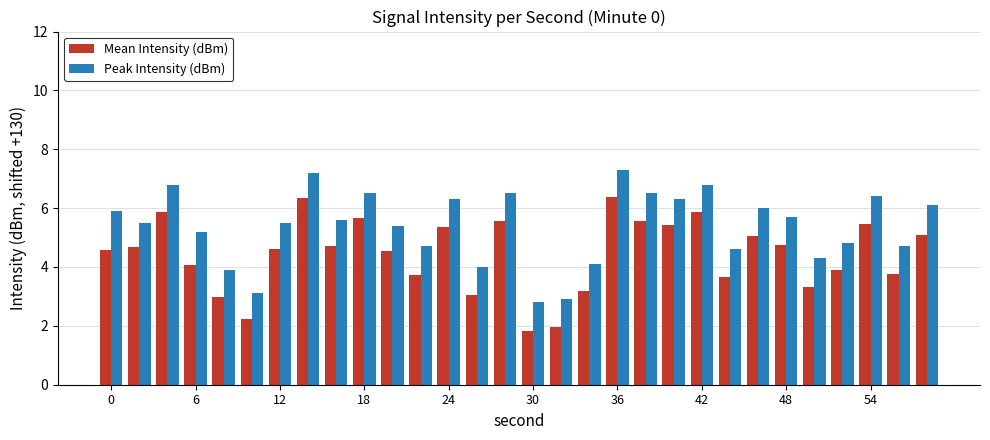

What is the highest value of the Peak Intensity (dBm) series?

7.3